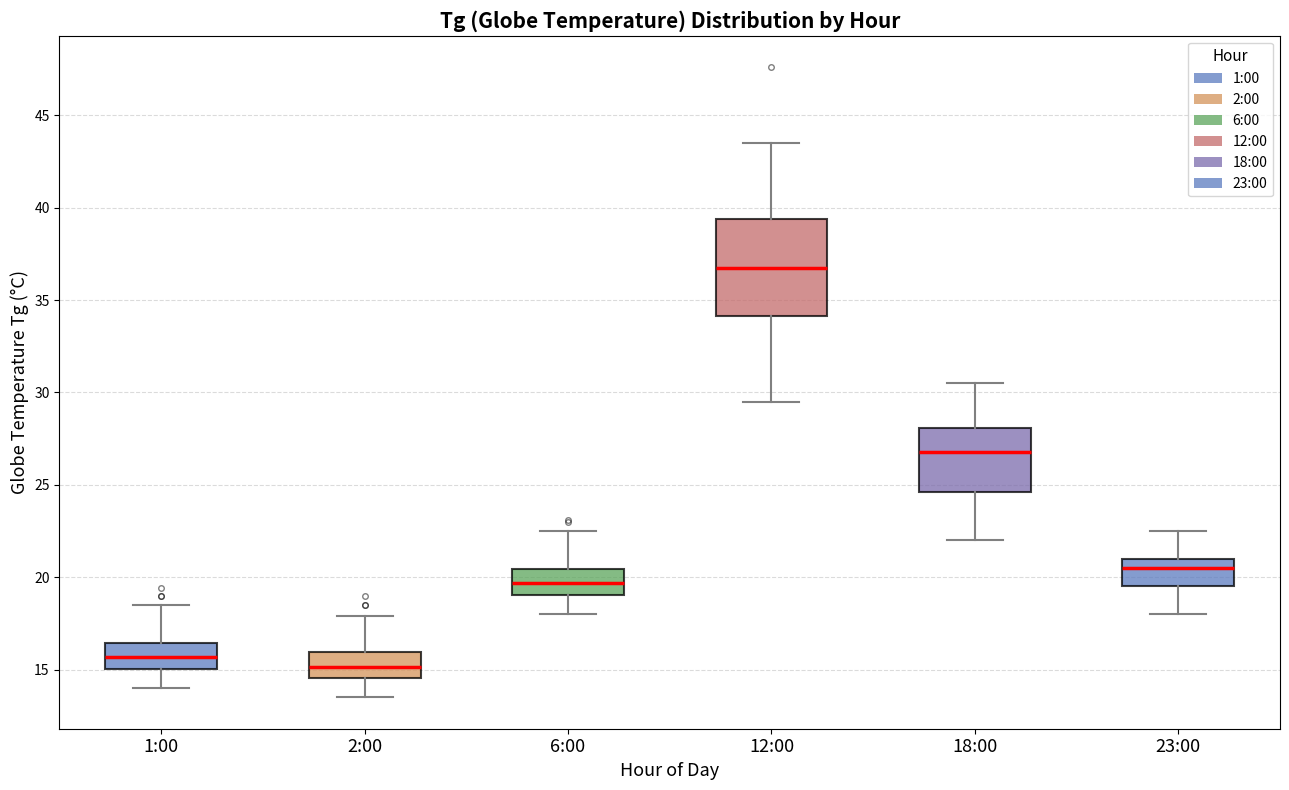

Reading left to right, read every box against the y-axis: the position of its median line, the range the box covers, and the ends of its whiskers. The values are not printed on the chart, so give them approximately, as read against the axis.

1:00: median 15.5, box 15.0 to 16.5, whiskers 14.0 to 18.5
2:00: median 15.0, box 14.5 to 16.0, whiskers 13.5 to 18.0
6:00: median 19.5, box 19.0 to 20.5, whiskers 18.0 to 22.5
12:00: median 37.0, box 34.0 to 39.5, whiskers 29.5 to 43.5
18:00: median 27.0, box 24.5 to 28.0, whiskers 22.0 to 30.5
23:00: median 20.5, box 19.5 to 21.0, whiskers 18.0 to 22.5